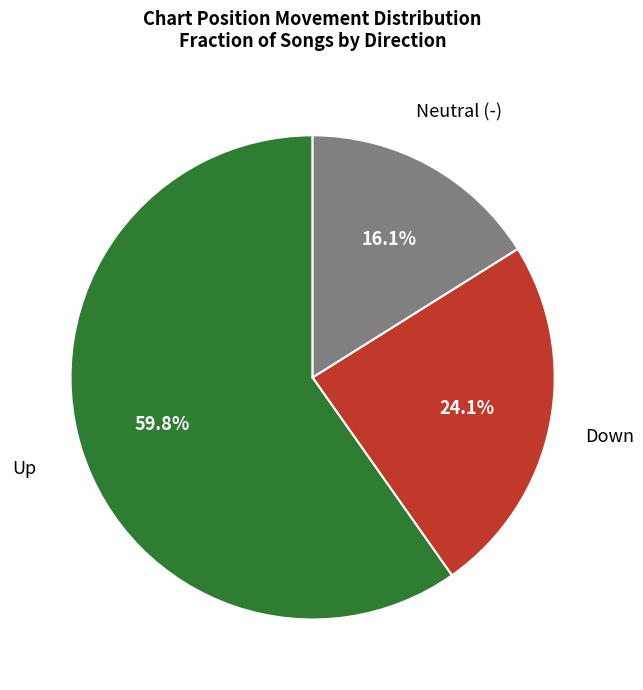

Is there a majority slice in this chart?

Yes